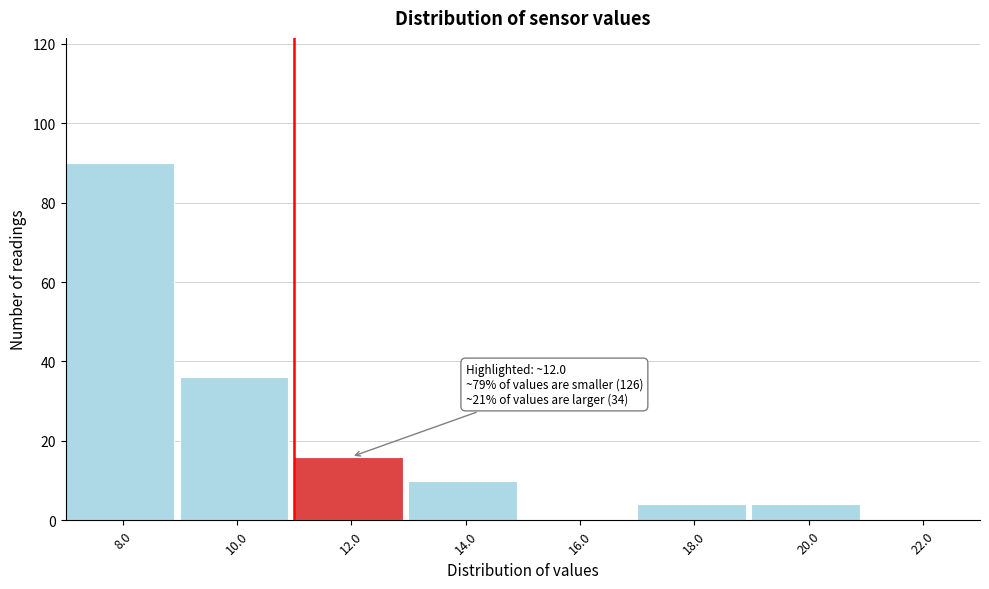

Reading left to right, list all the values displayed in this chart.

8.0=90	10.0=36	12.0=16	14.0=10	16.0=0	18.0=4	20.0=4	22.0=0